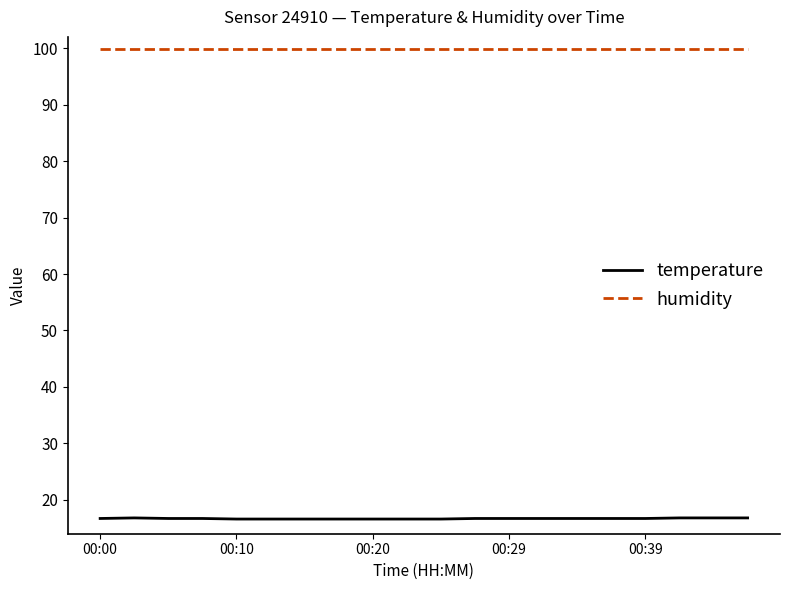

What is the maximum value shown in the chart?

99.9